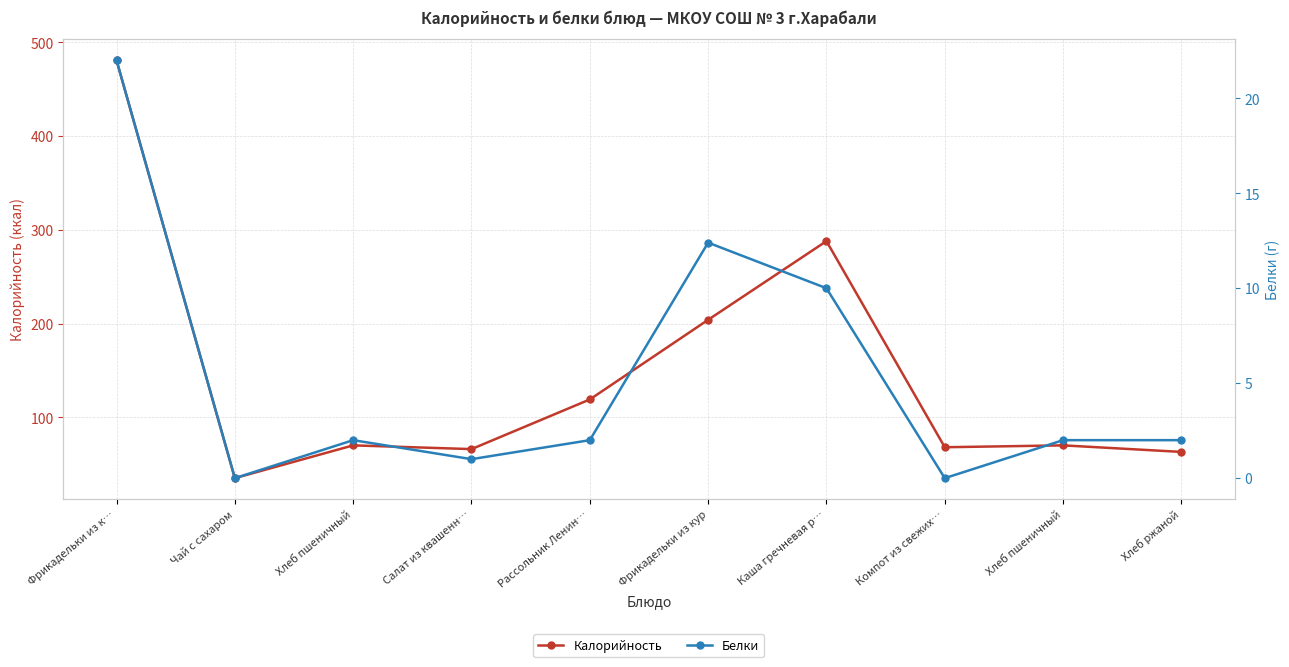

What is the label of the 2nd point from the left?

Чай с сахаром